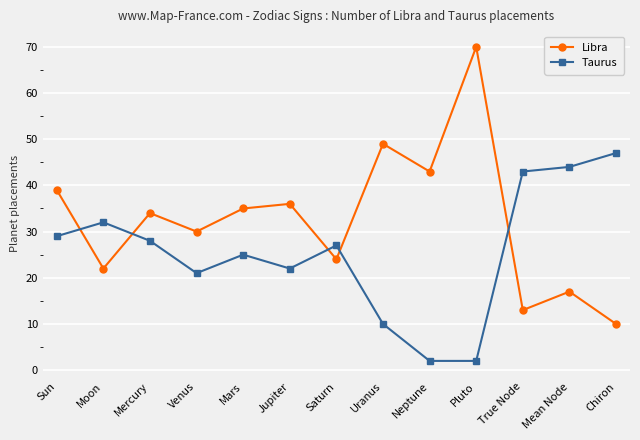

What is the maximum value shown in the chart?

70